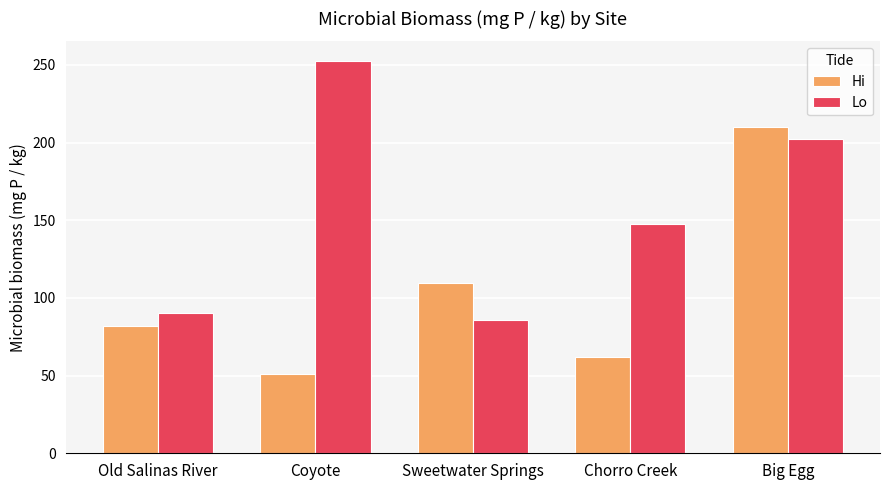

How many values in the Hi series are below 81?

2